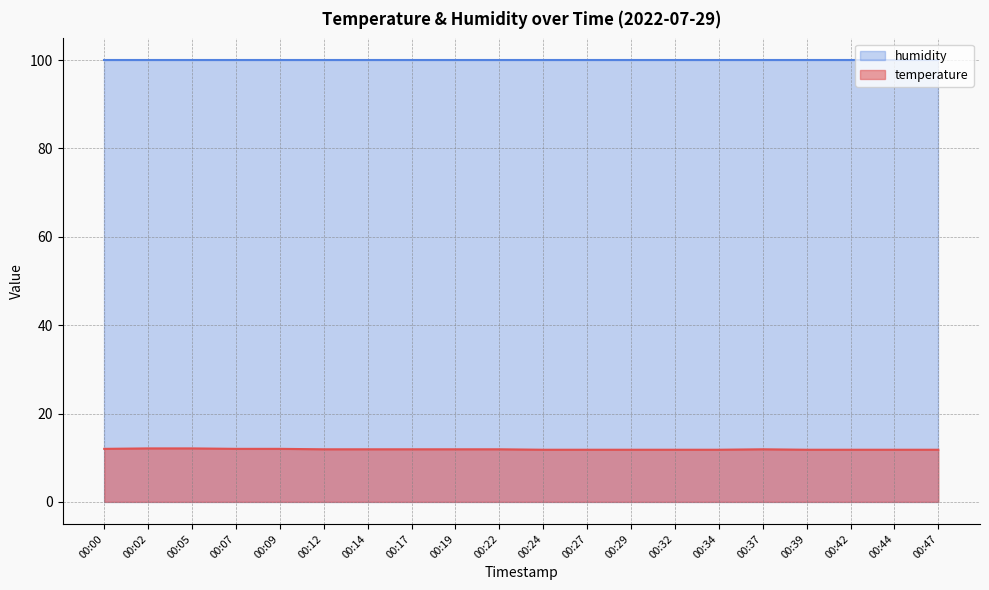

What is the value of the 13th point from the left?

11.8